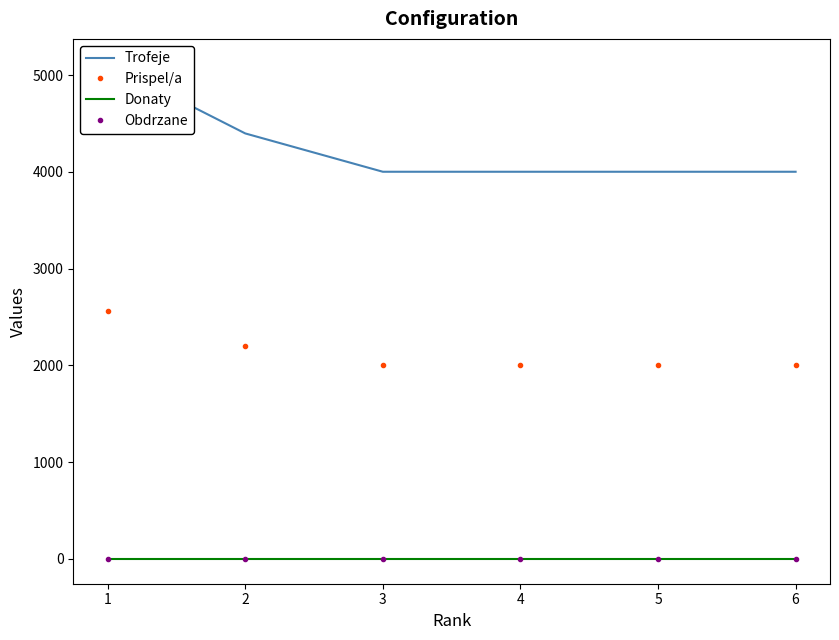

How many lines are shown in the chart?

4